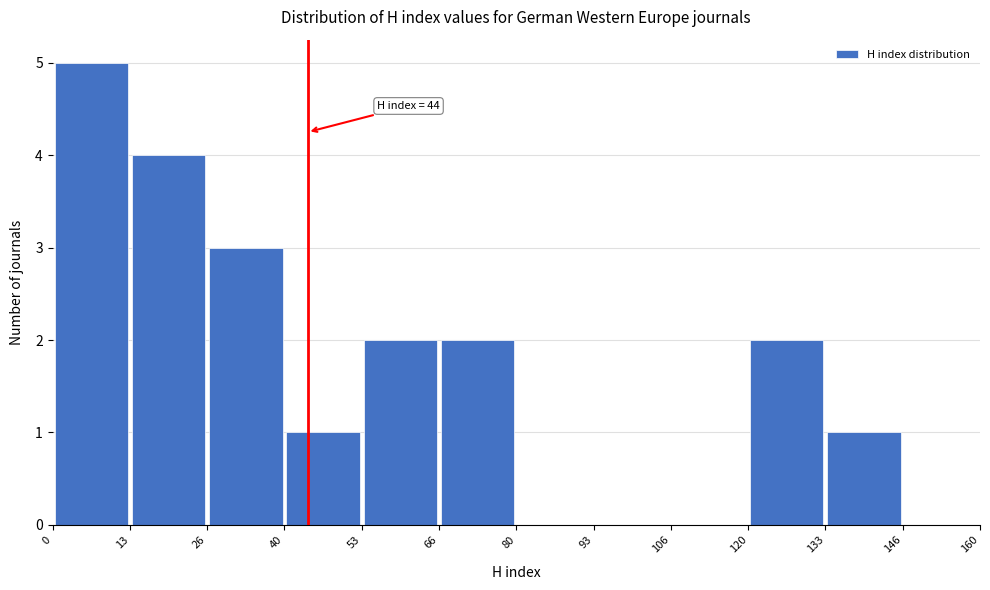

Over which range of the x-axis is the bar tallest?

0 to 13